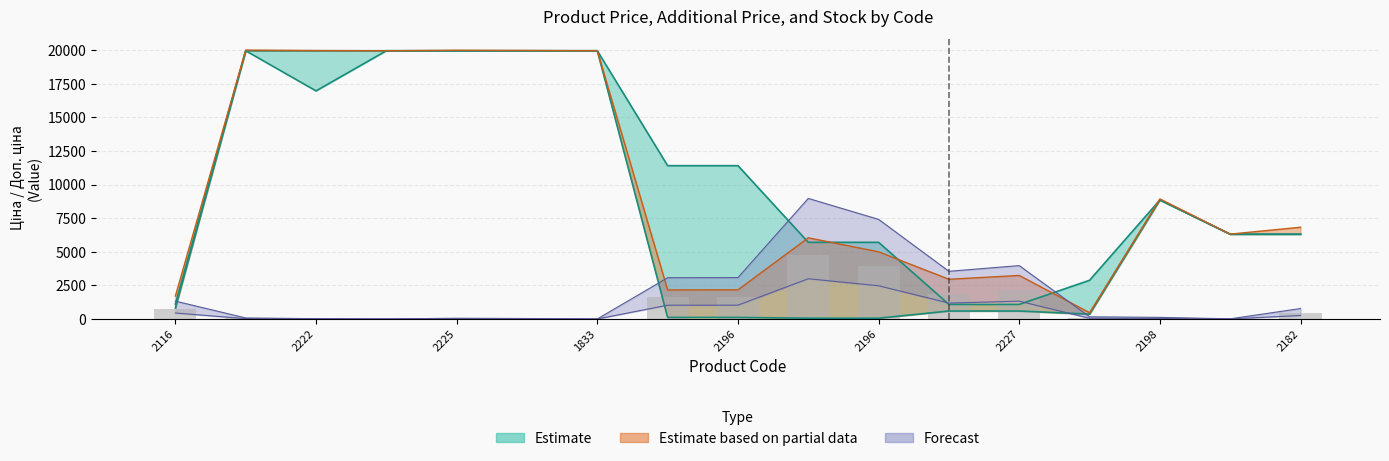

The value of Залишок at 2196 is 1026.5. True or false?

True